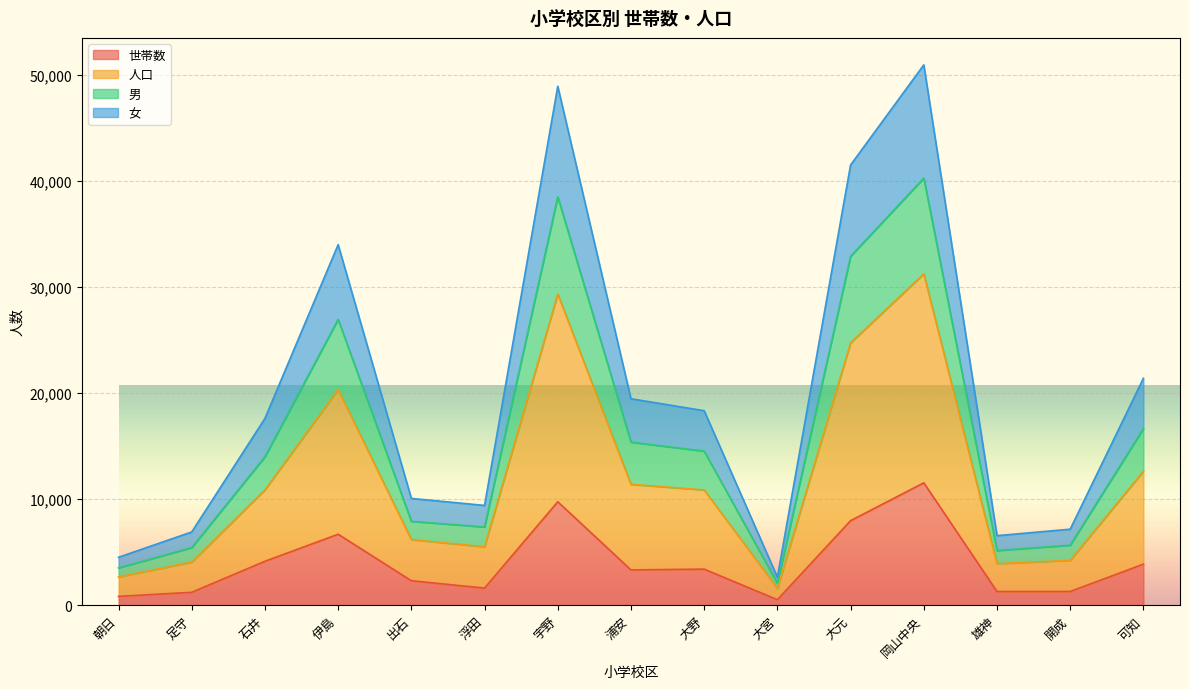

At which category does 女 reach its first local peak?

伊島